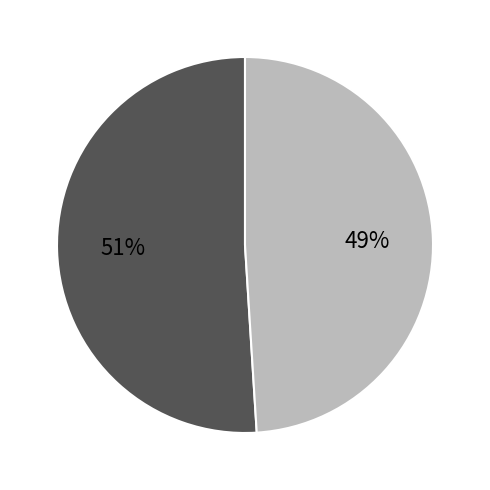

To the nearest percent, what is the difference between the largest and smallest slice percentages?

2%